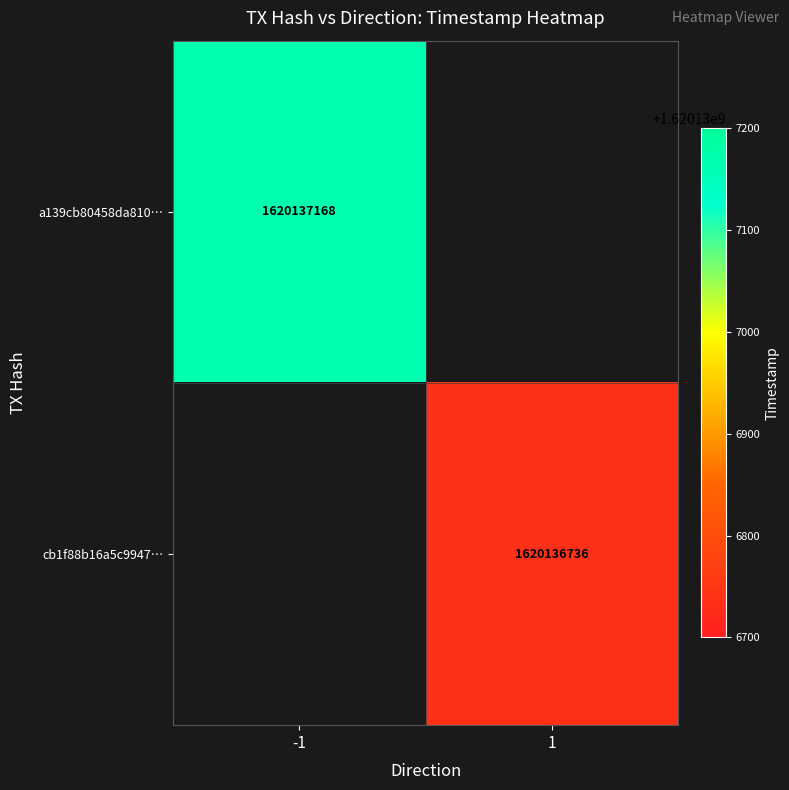

Reading right to left, list all the values displayed in this chart.

a139cb80458da810e3df8b52702b880f72dd294: 1620137168	-1
cb1f88b16a5c9947375de99a46a1240506dc54a: 1620136736	1